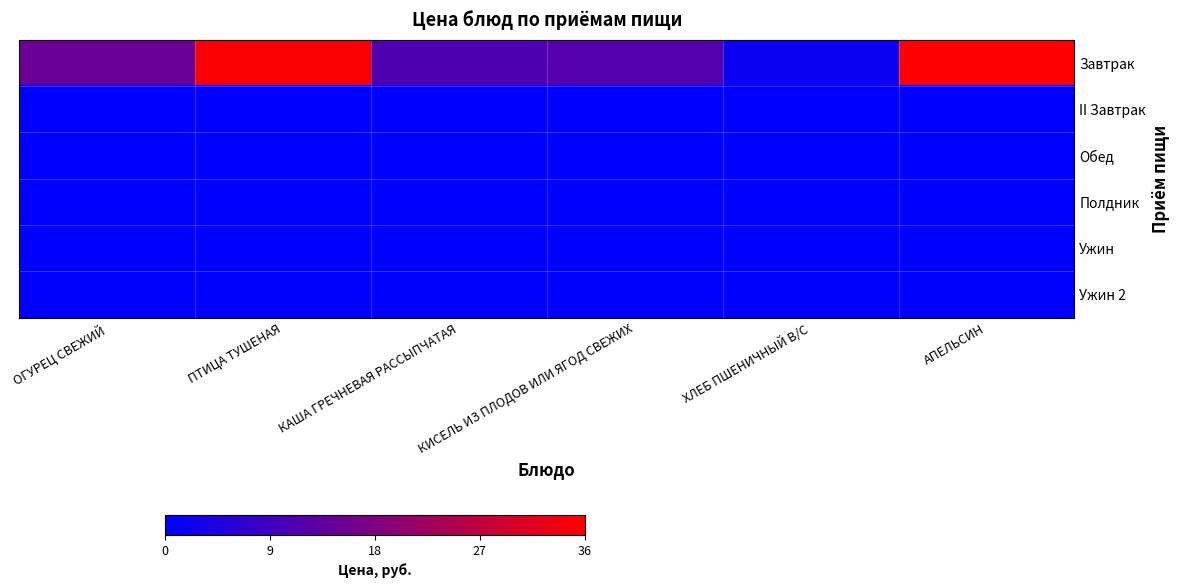

At which category is the sum across all series the highest?

АПЕЛЬСИН